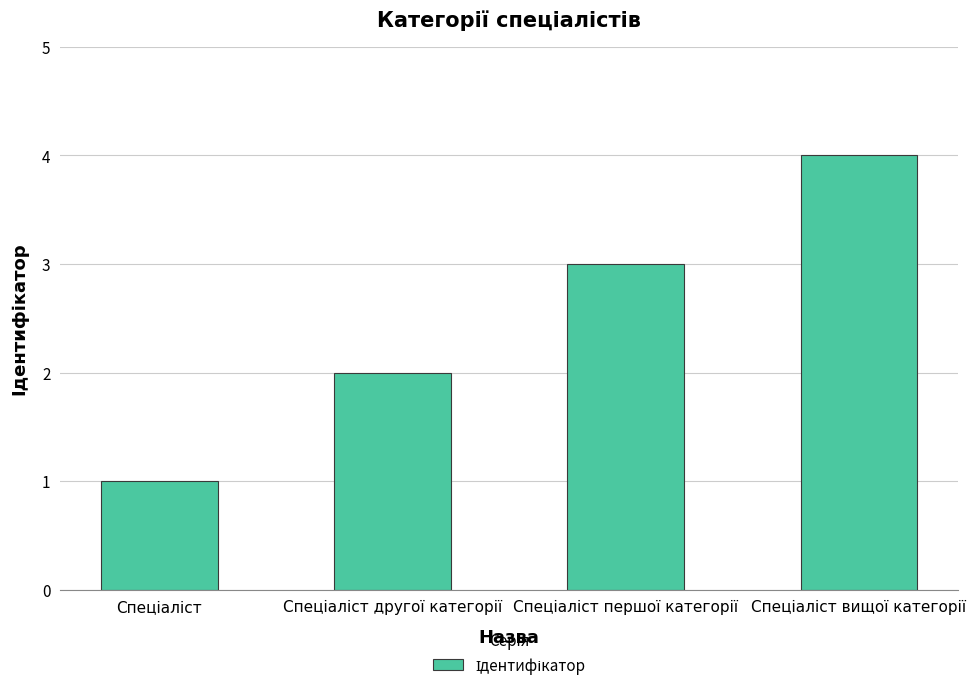

What is the sum of all values?

10